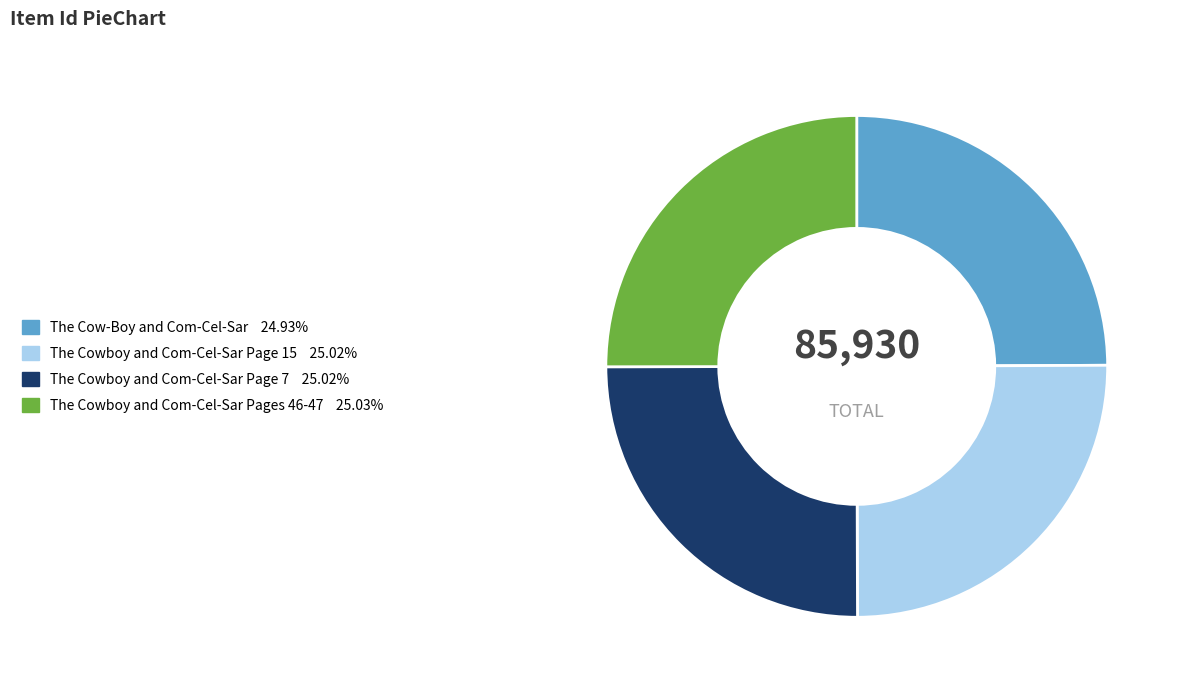

Count the number of slices in the pie.

4